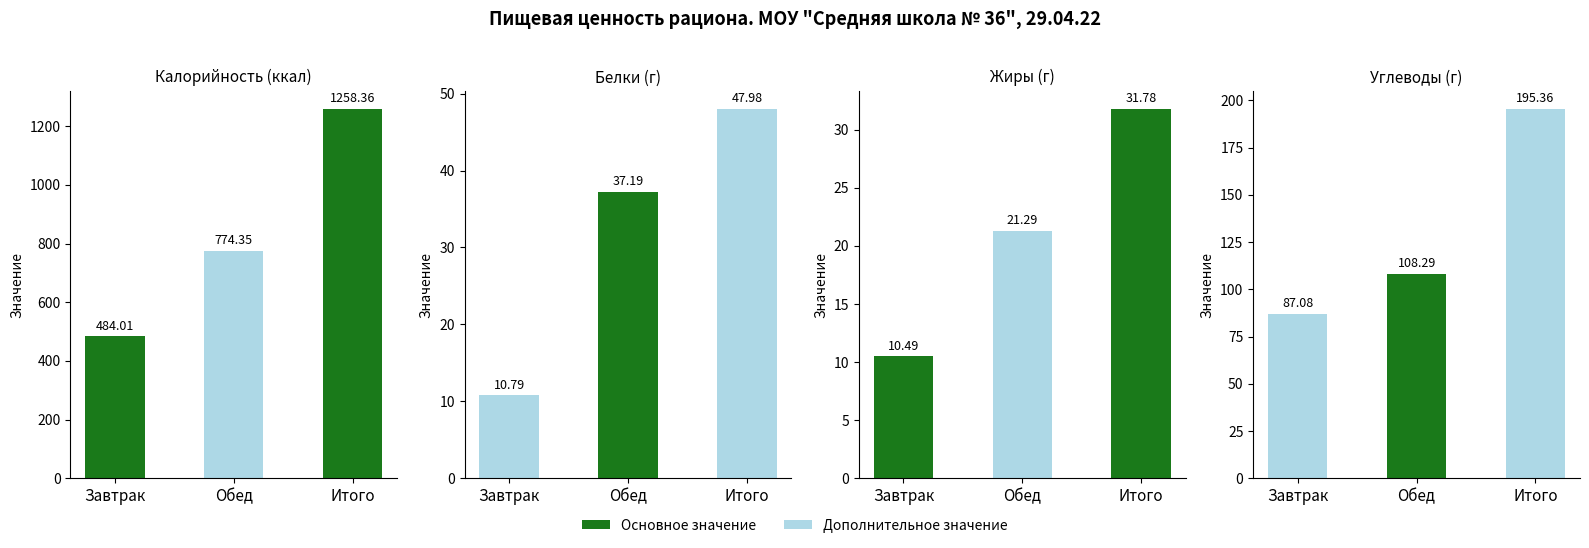

Between Завтрак and Обед, which series saw the biggest shift?

Калорийность (ккал)